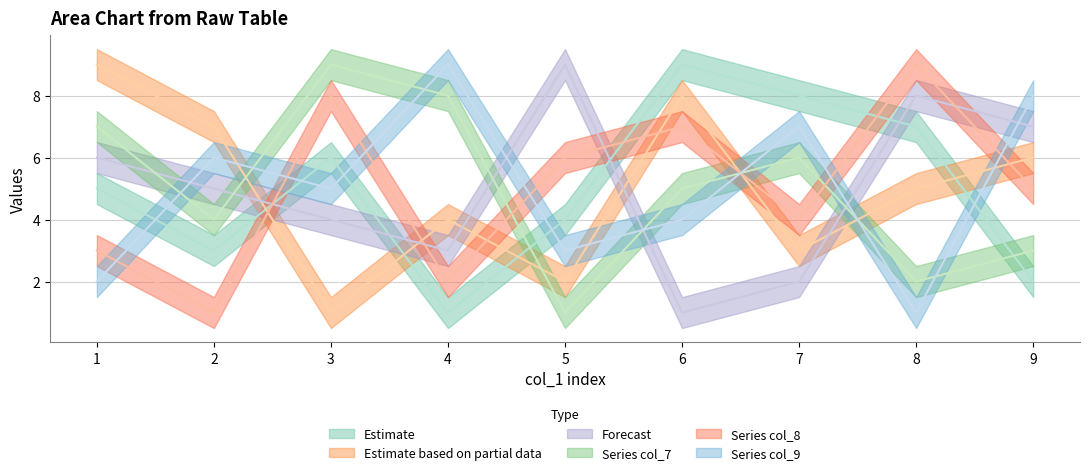

Is it true that col_3 equals 2 at 7?

False